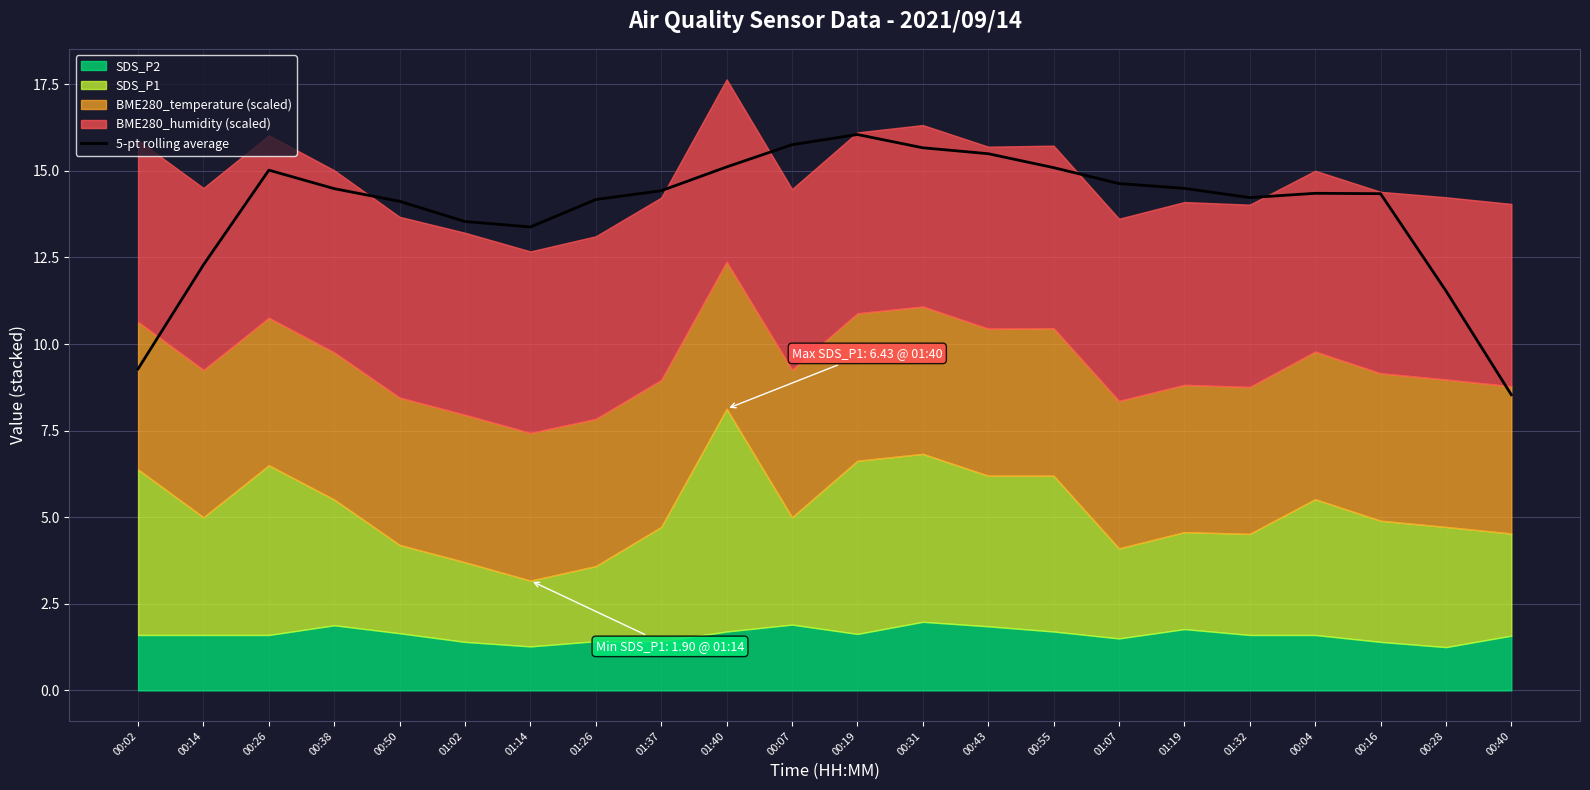

The value at 01:40 is 15.1. True or false?

True